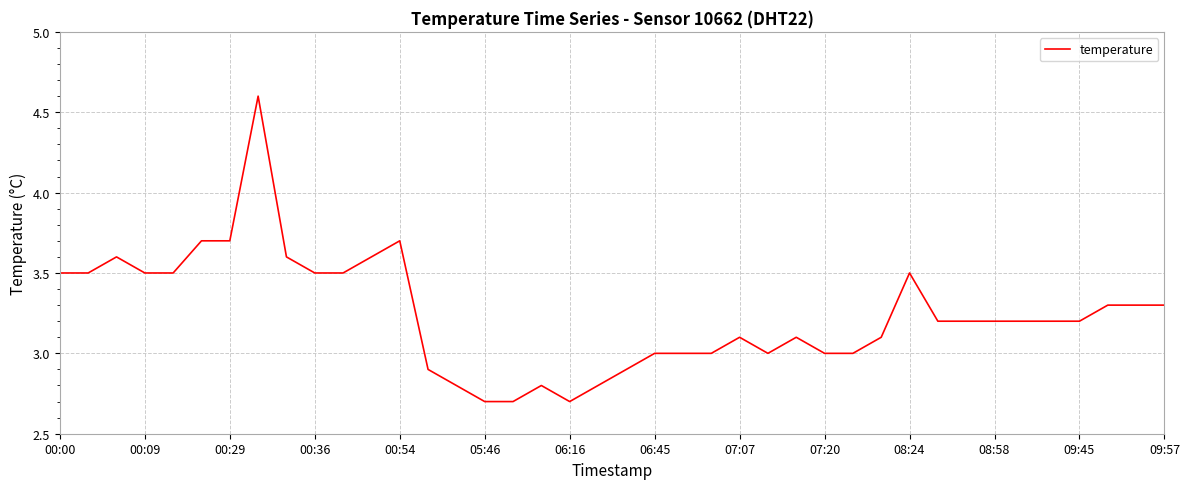

What is the smallest value displayed?

2.7